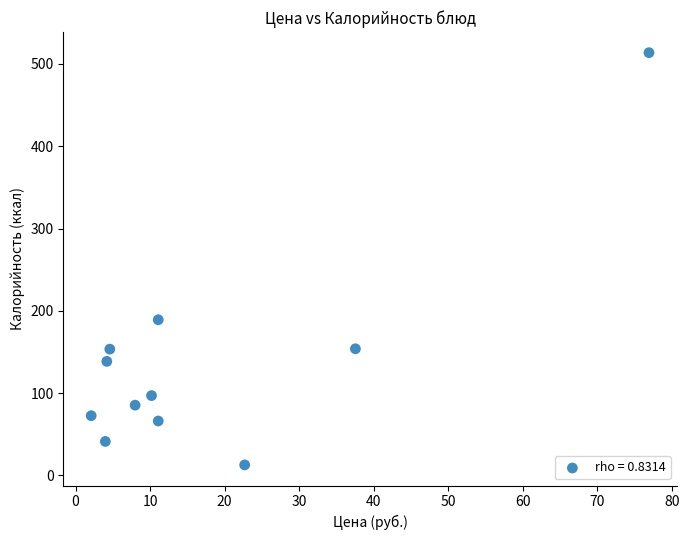

What Y value in the scatter plot is closest to 263?

189.2